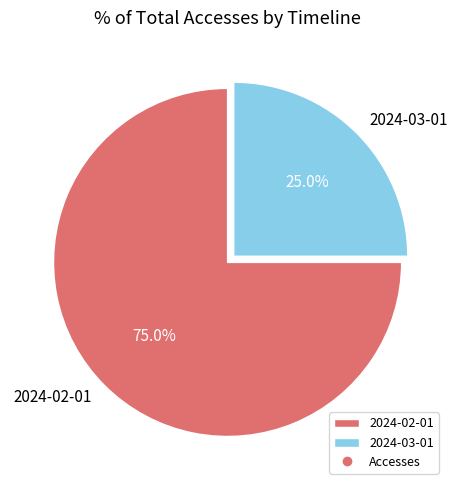

Is it true that 2024-03-01 is 34% of the pie?

False